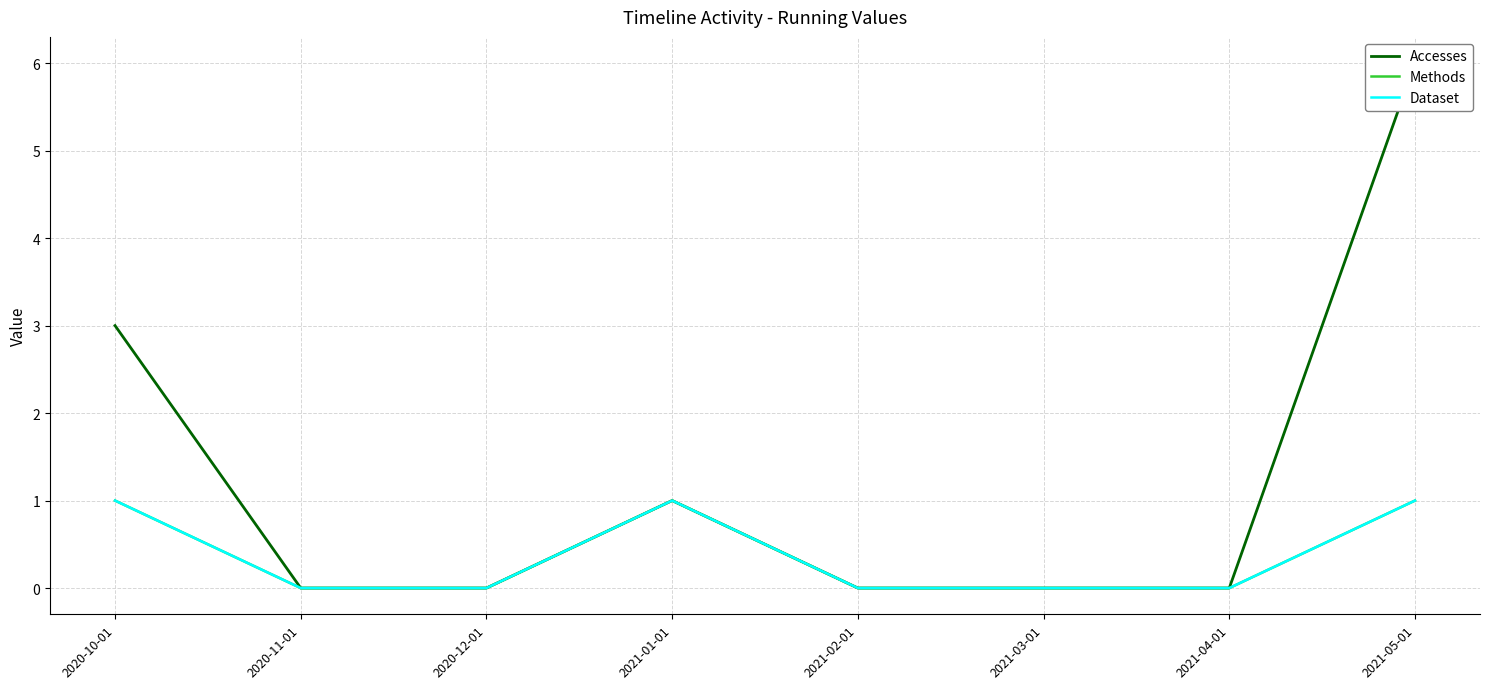

Which label corresponds to the largest value in the chart?

2021-05-01